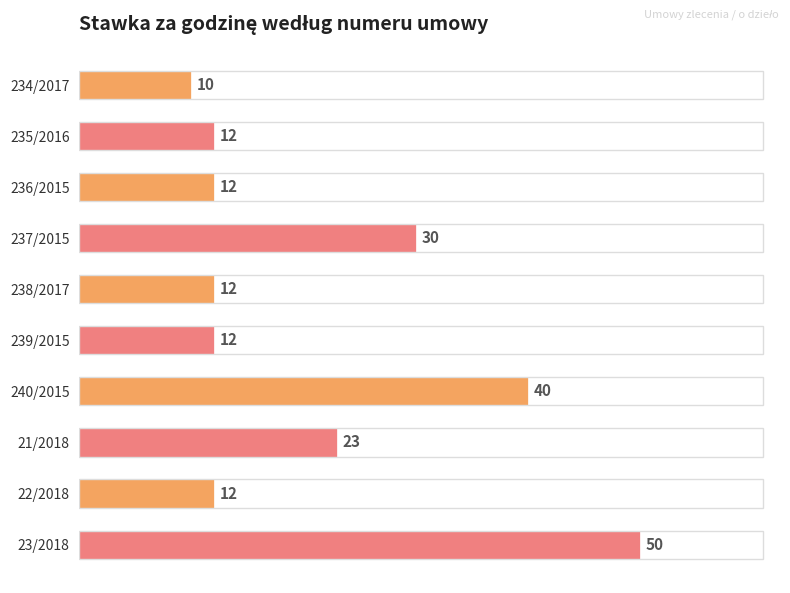

What is the difference between the maximum and minimum values?

40